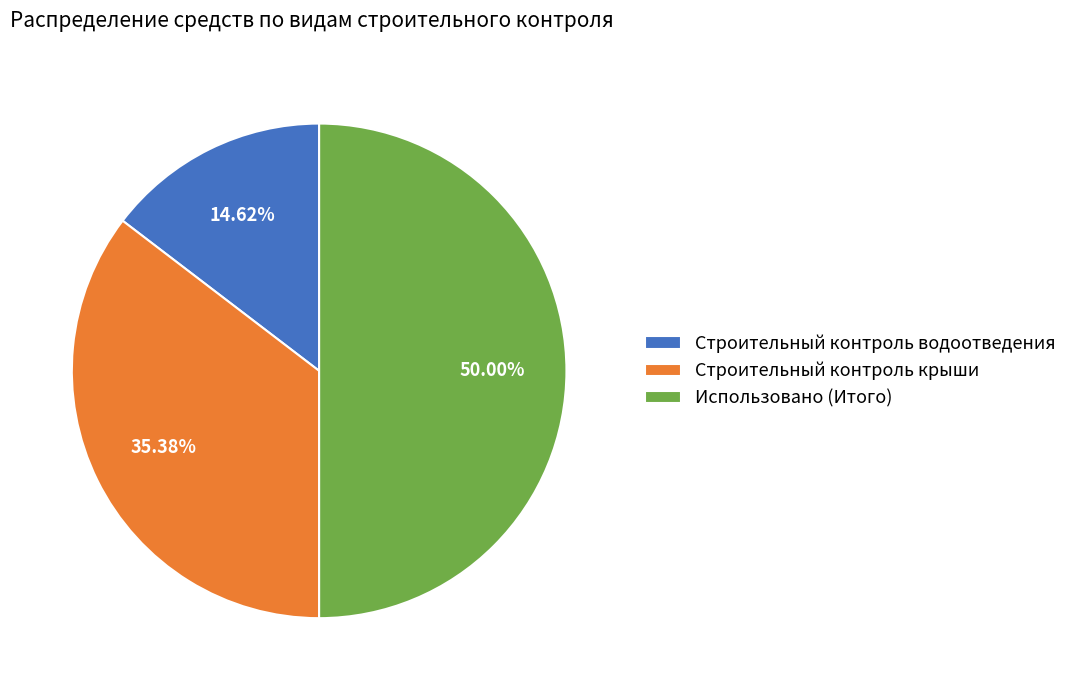

Combined, what portion of the pie is Строительный контроль крыши and Строительный контроль водоотведения?

50.0%